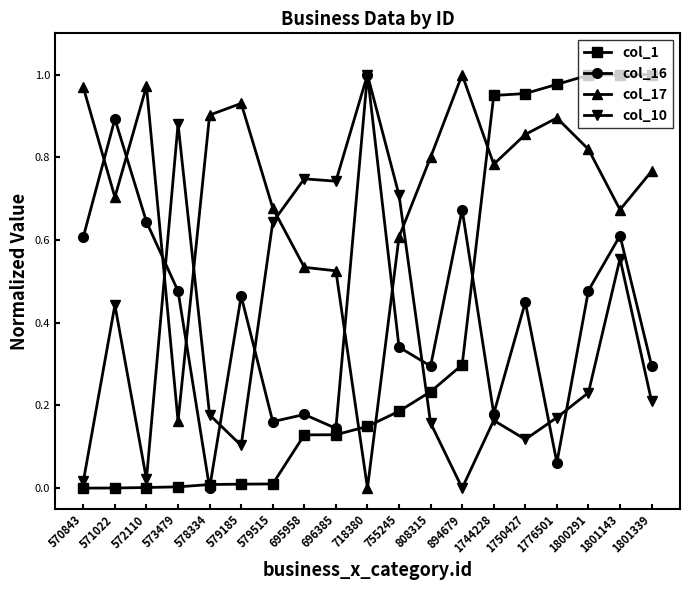

The value of col_1 at 1801143 is 1.0. True or false?

True